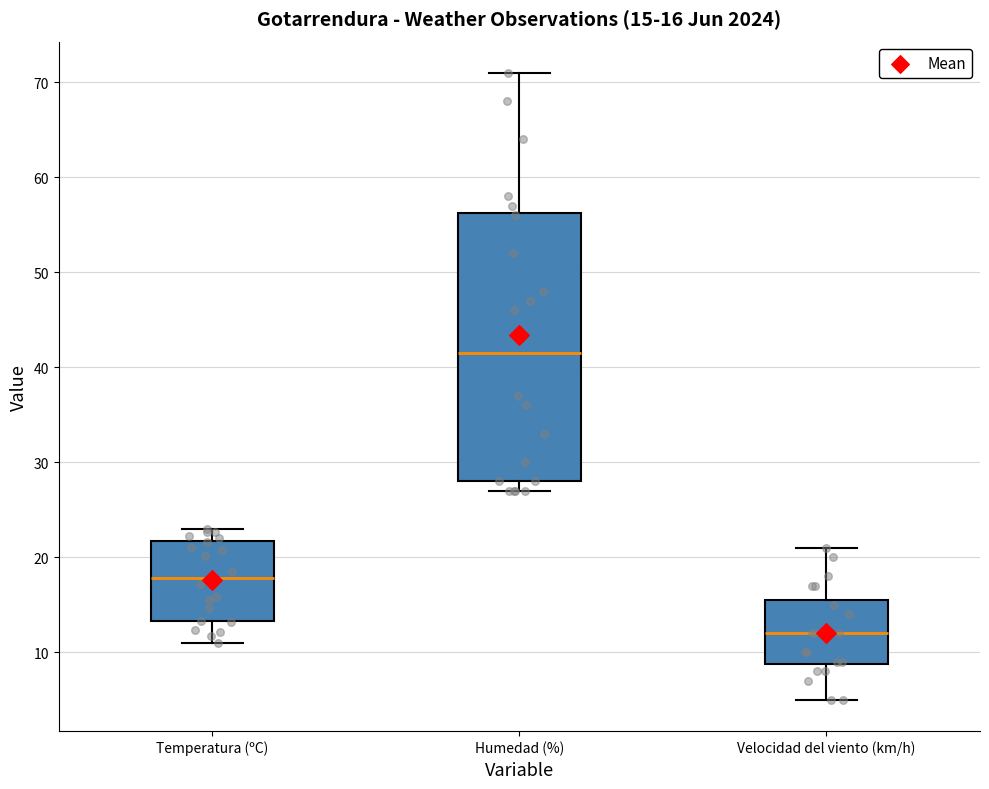

Which box's median line is the highest?

Humedad (%)